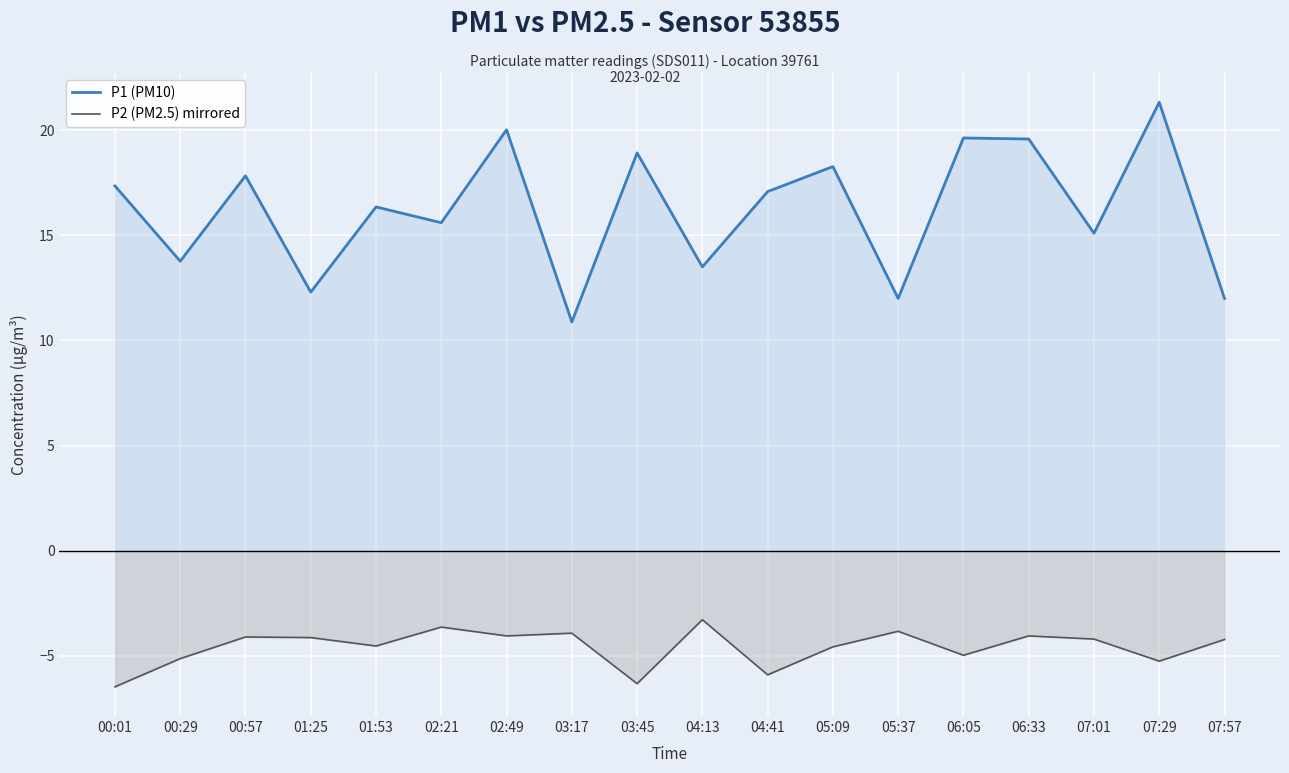

Where is the first local minimum for P2 (PM2.5) mirrored?

01:53